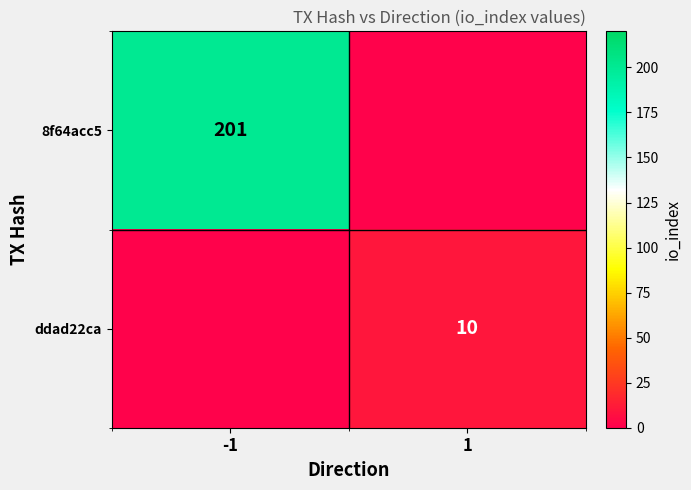

True or false: ddad22ca has a value of 3 at 1.

False